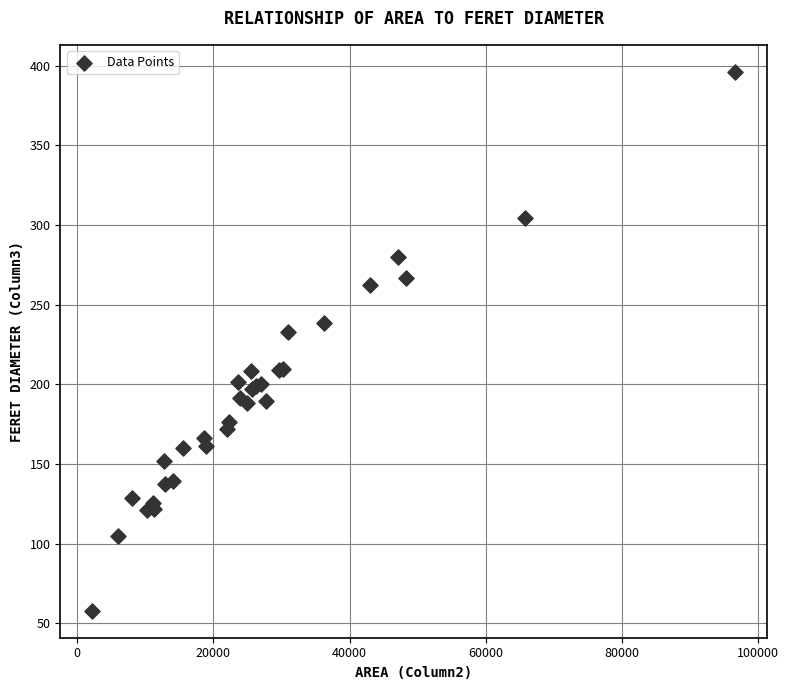

What Y value in the scatter plot is closest to 227?

232.7